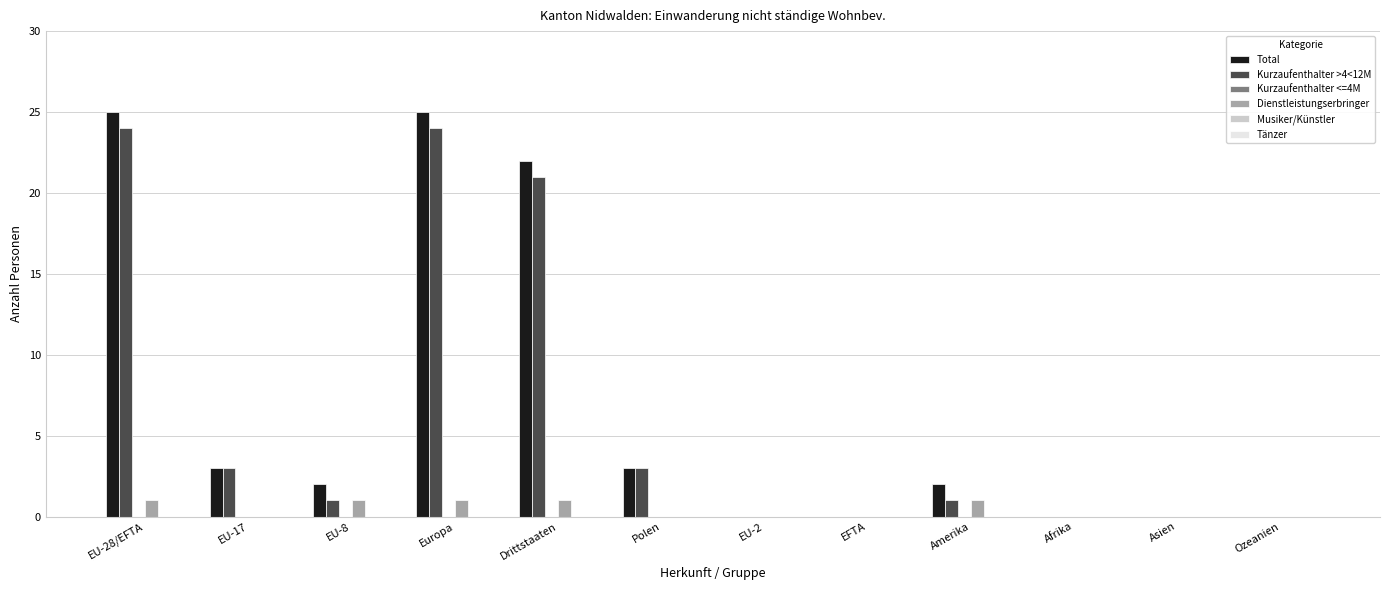

The Kurzaufenthalter >4<12M series shows 21 at Drittstaaten. True or false?

True